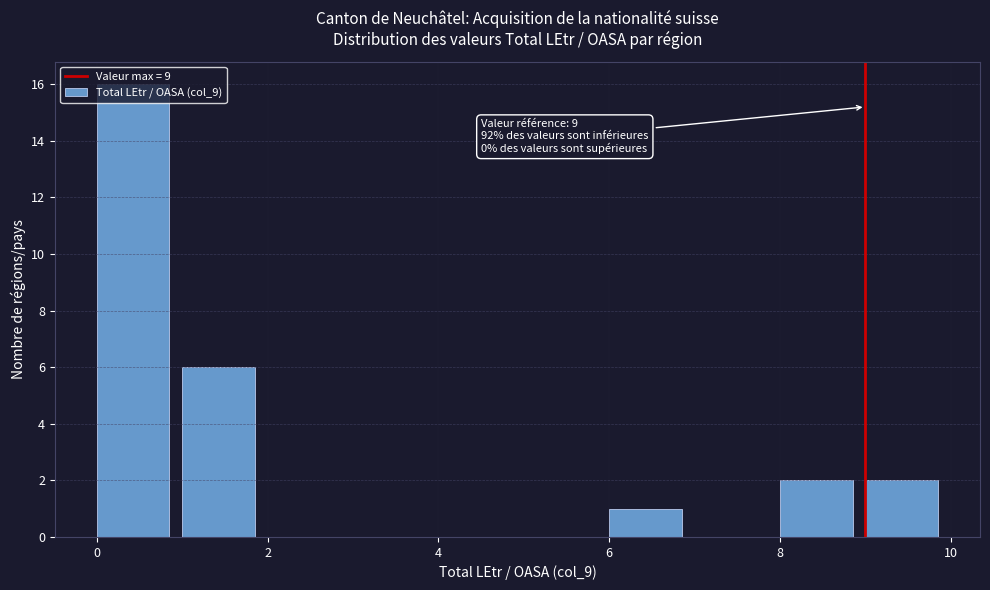

Which range on the x-axis has the tallest bar?

0 to 1